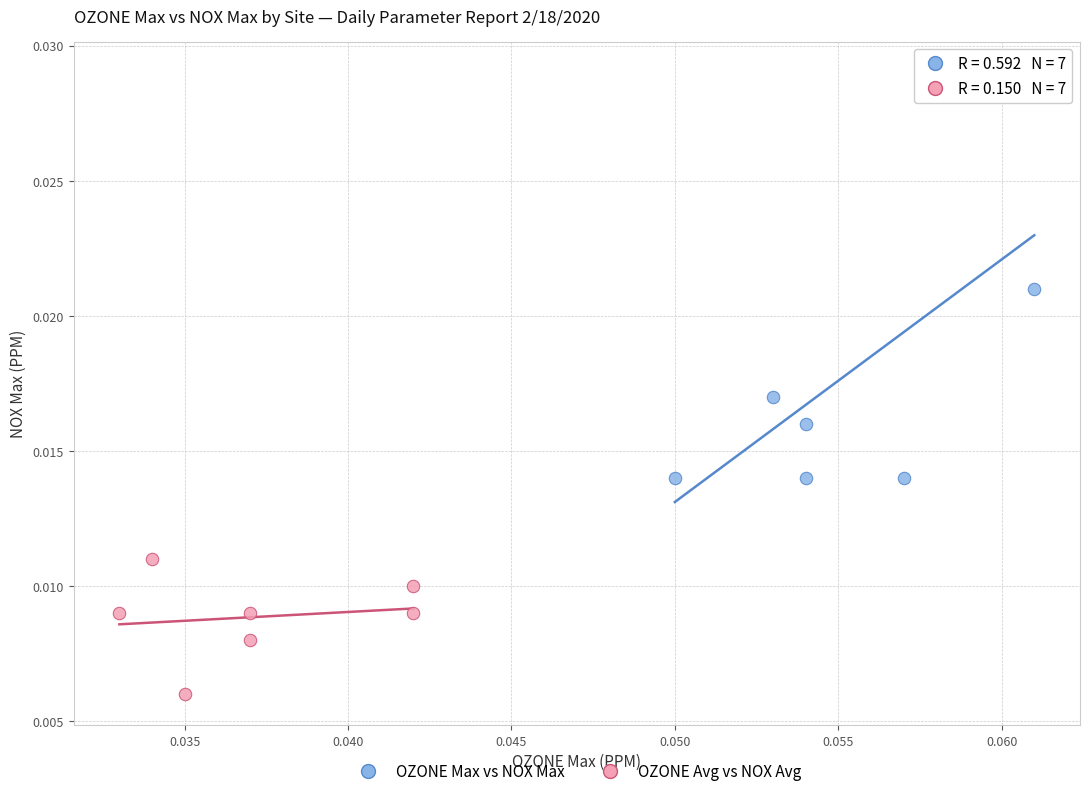

Which series reaches the maximum Y coordinate?

OZONE Max vs NOX Max